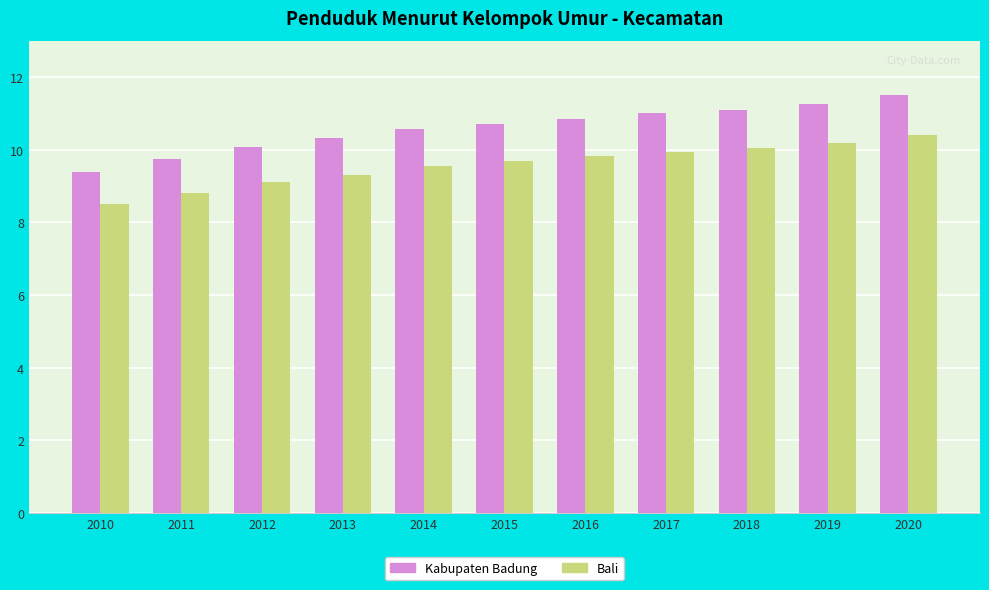

List the series in order of their peak value, lowest first.

Bali, Kabupaten Badung